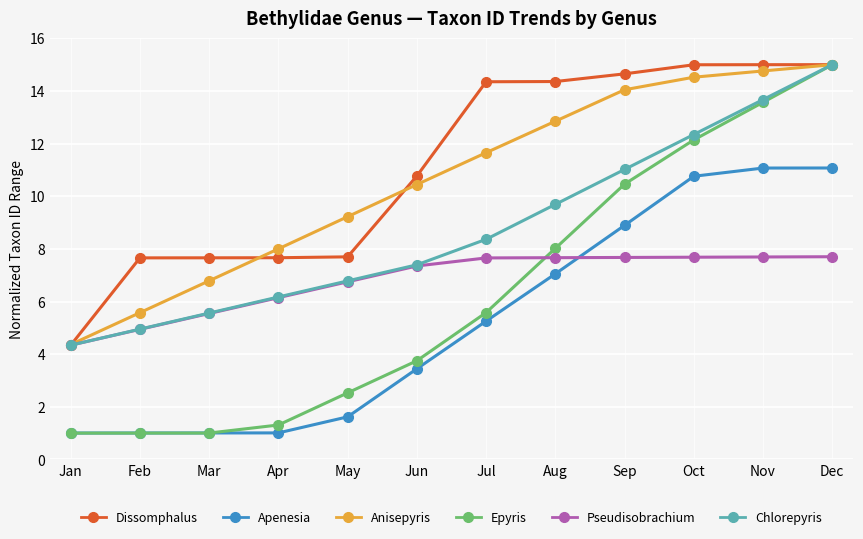

Does the chart display data point markers on the line(s)?

Yes